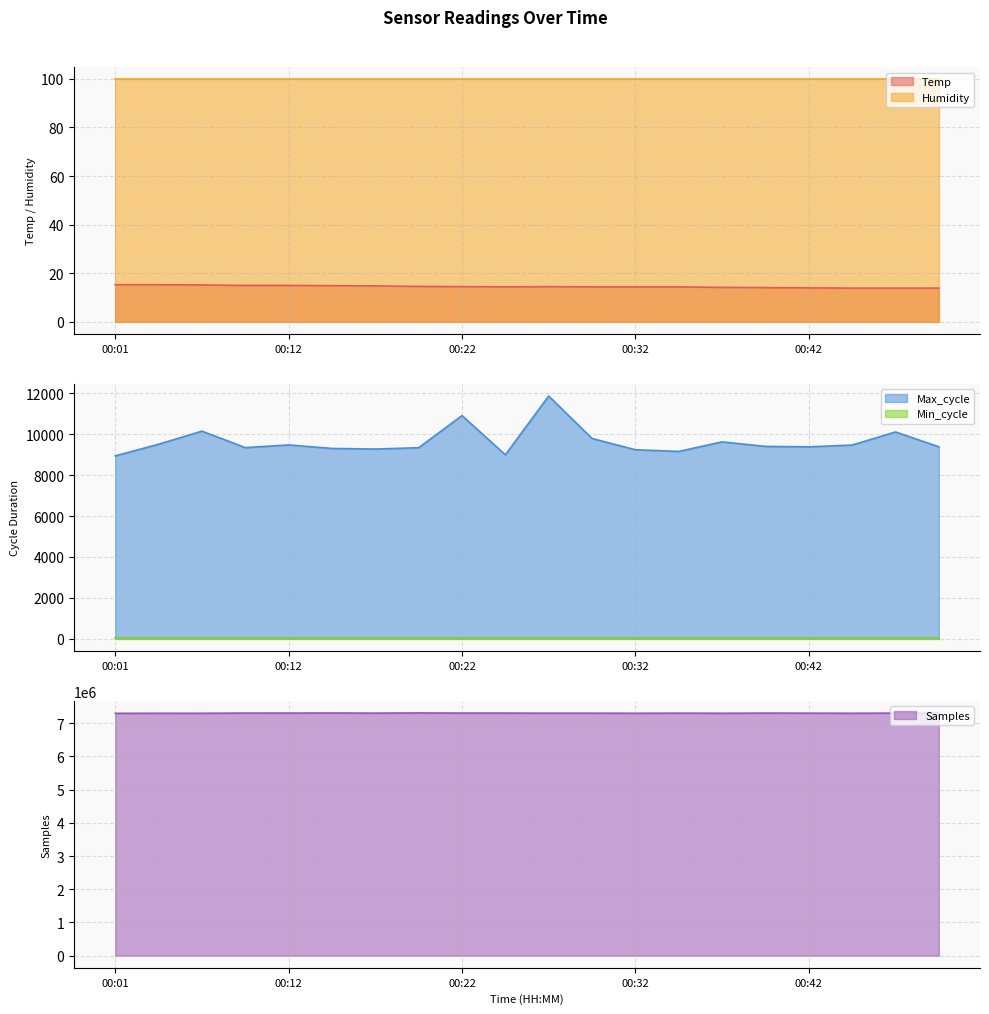

Between 00:22 and 00:42, which is larger?

00:22